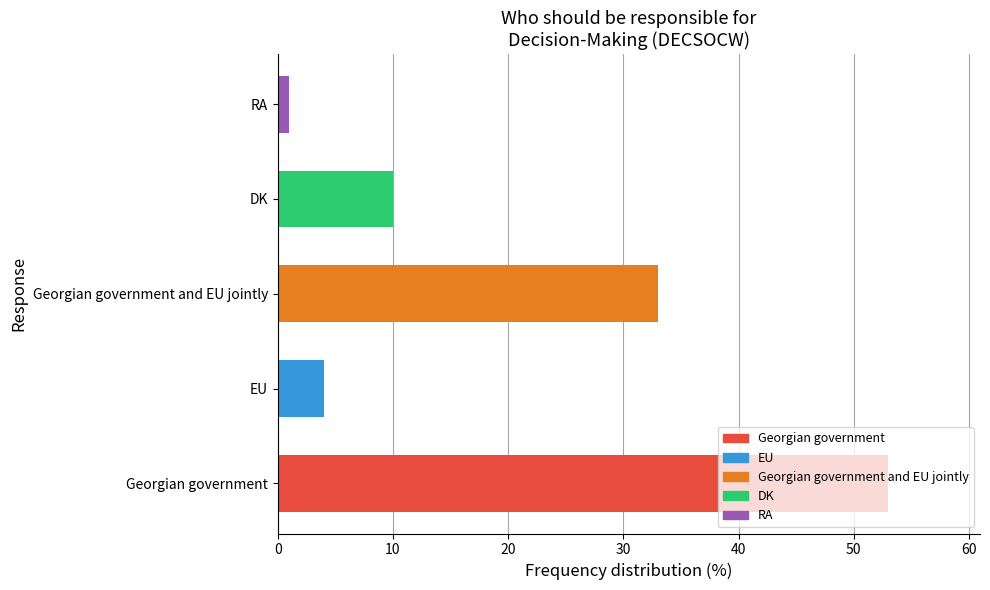

Which category has the highest value across all series?

Georgian government